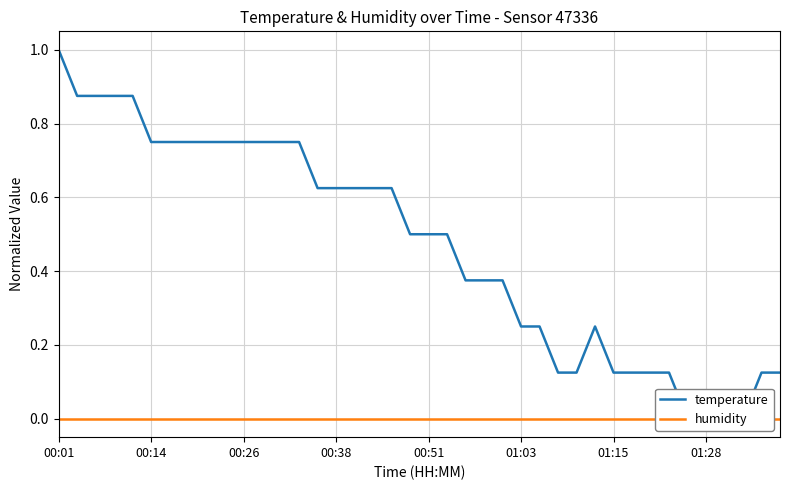

Is it true that humidity equals 0.0 at 01:28?

True